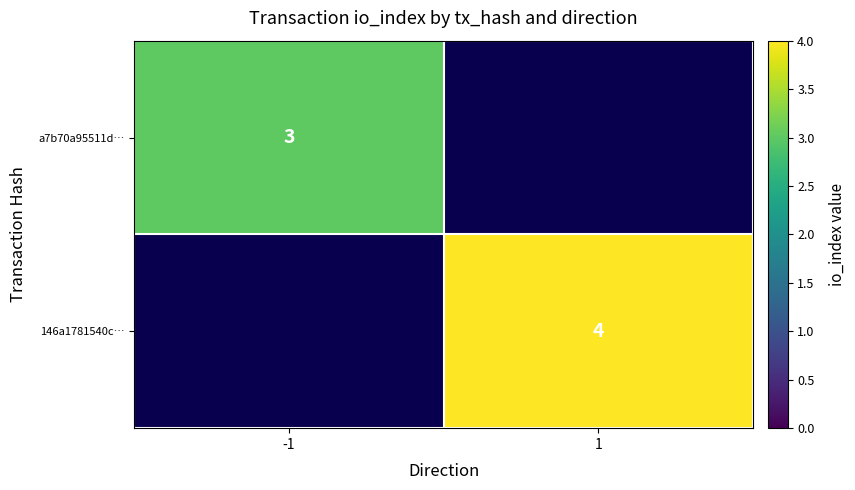

Is it true that 146a1781540c… equals 4 at 1?

True